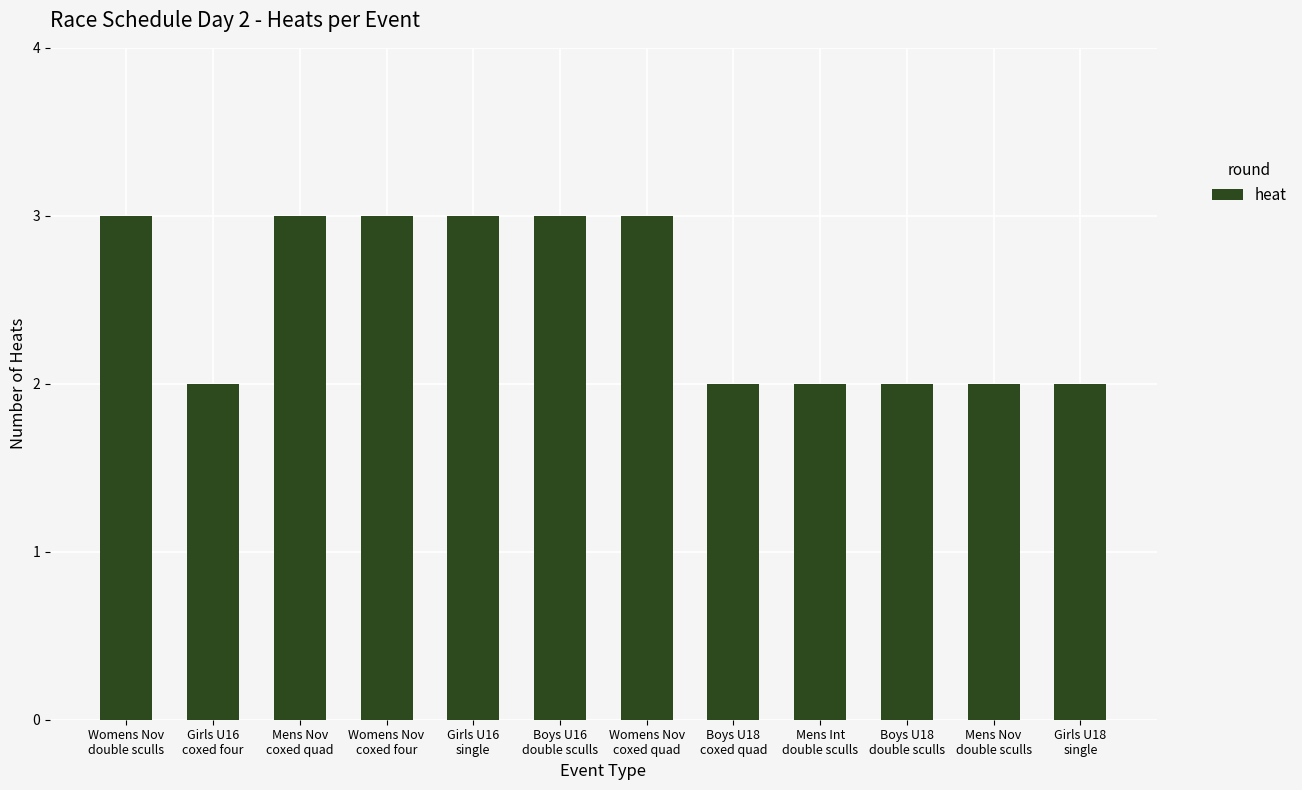

What is the sum of all values?

30